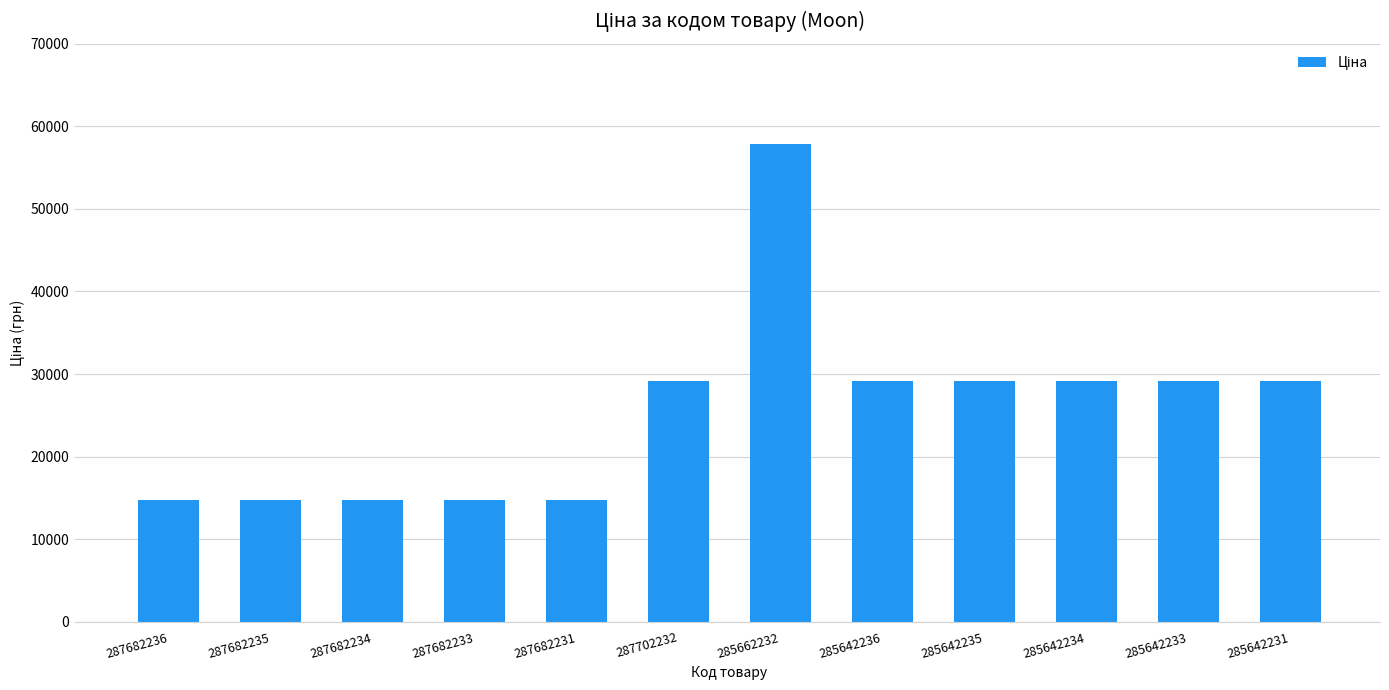

Between 287682236 and 285642233, which is larger?

285642233